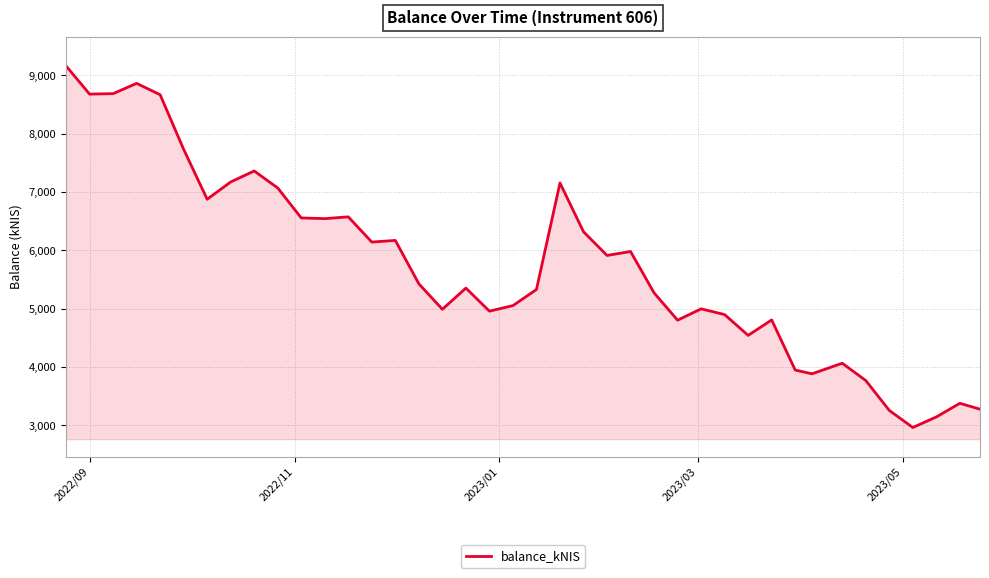

What is the difference between the maximum and minimum values?

6198.4